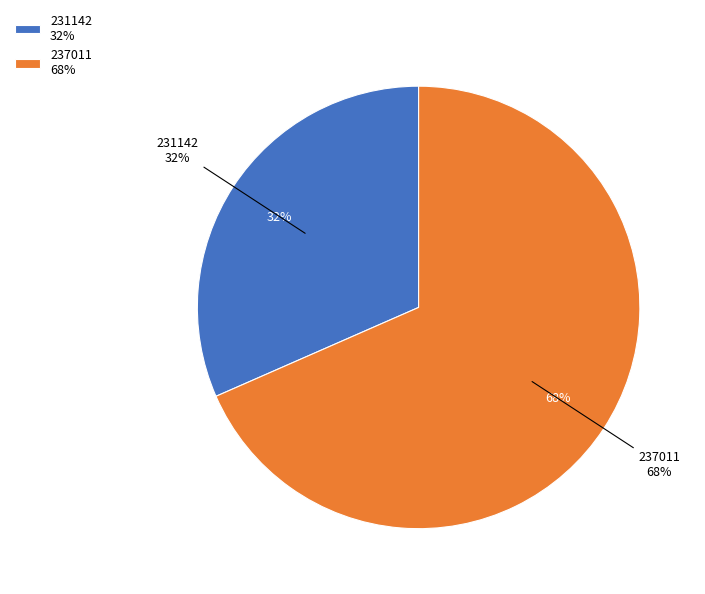

Is there any slice that represents more than half of the pie?

Yes